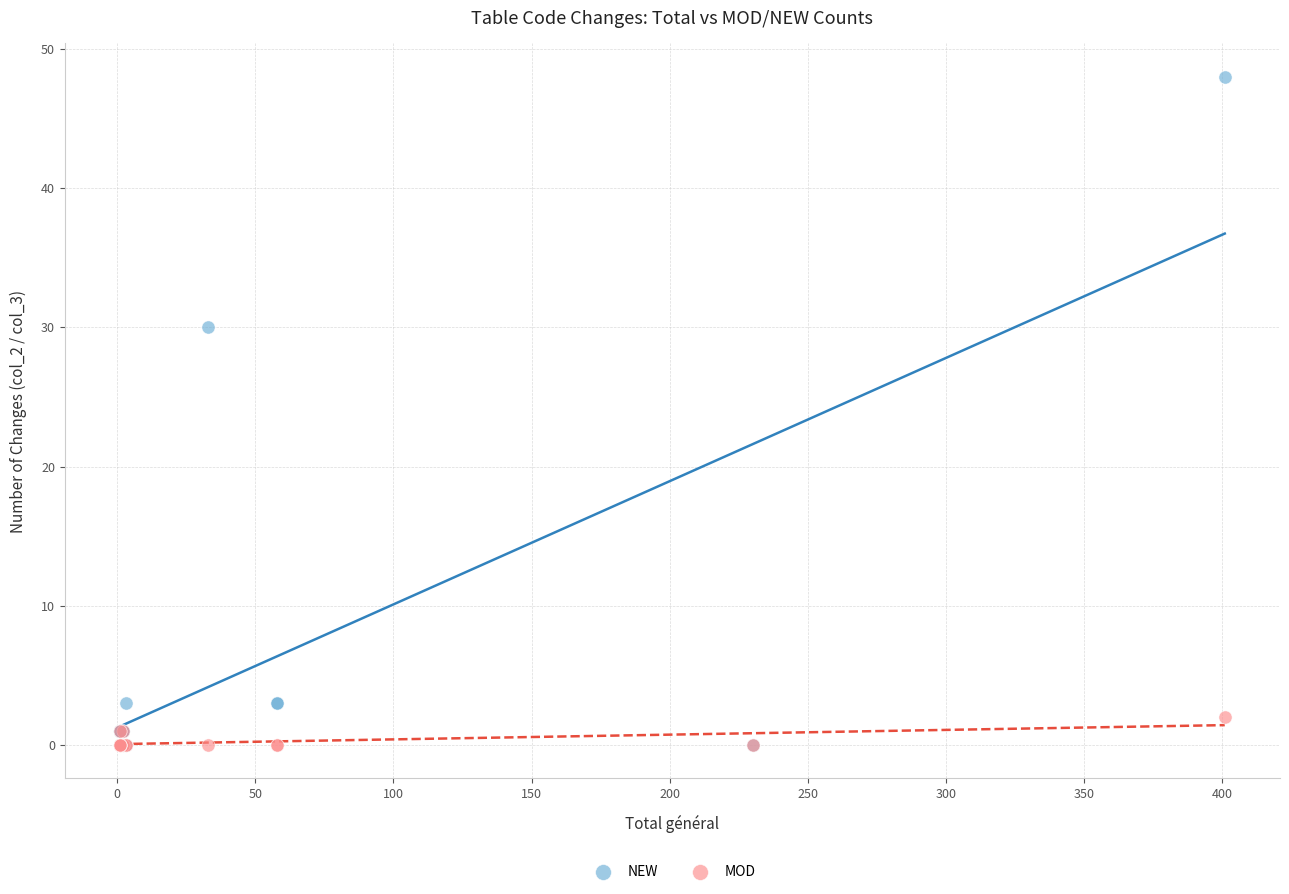

In the NEW series, what Y value is closest to 24?

30